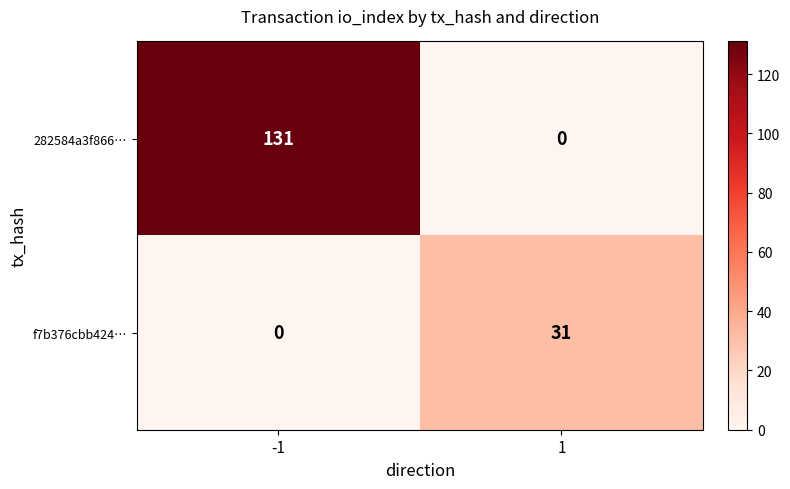

Which label corresponds to the largest value in the chart?

-1